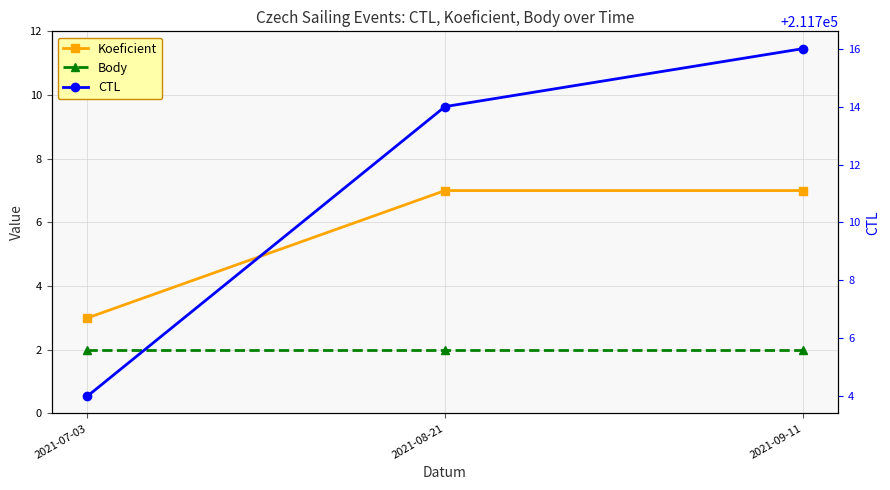

Which series has the largest total across all categories?

CTL